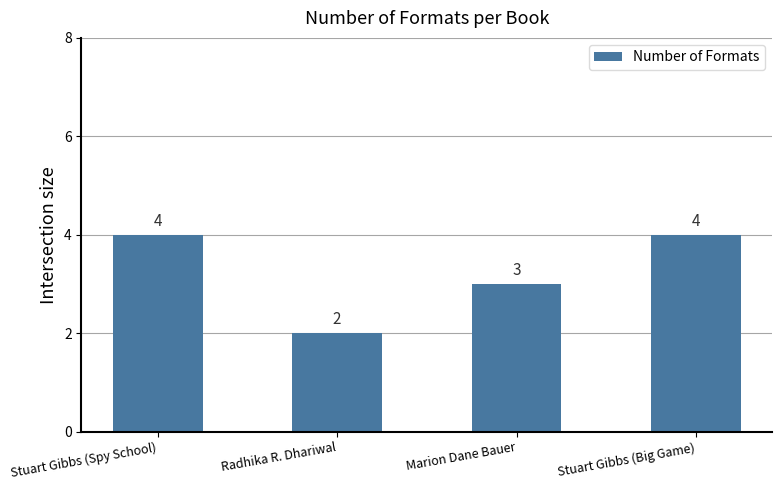

What is the sum of all values?

13